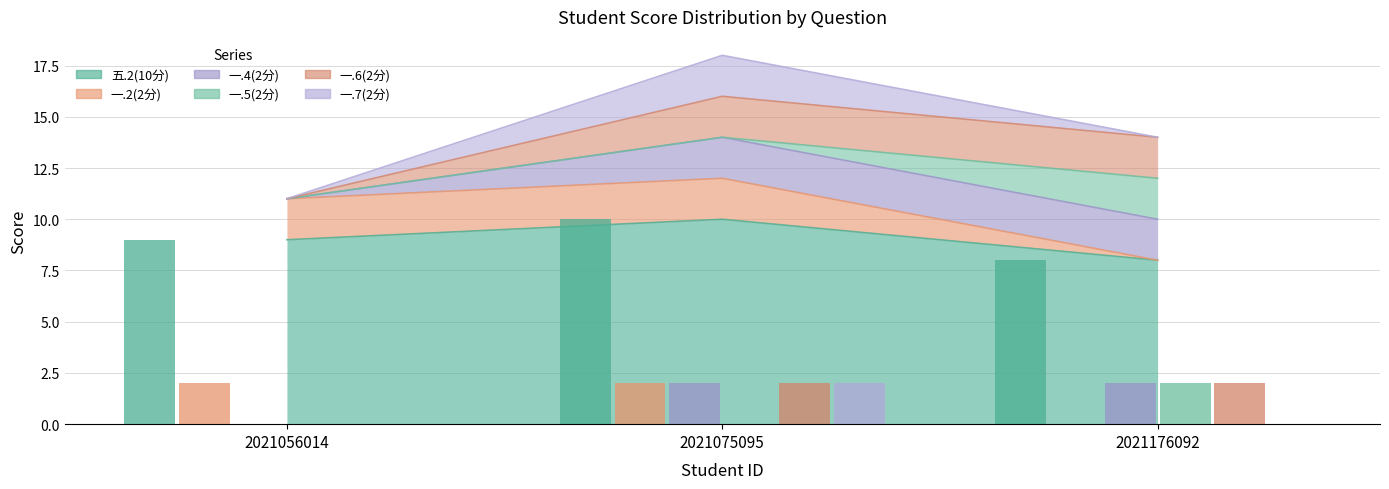

Does the chart contain stacked bars?

No